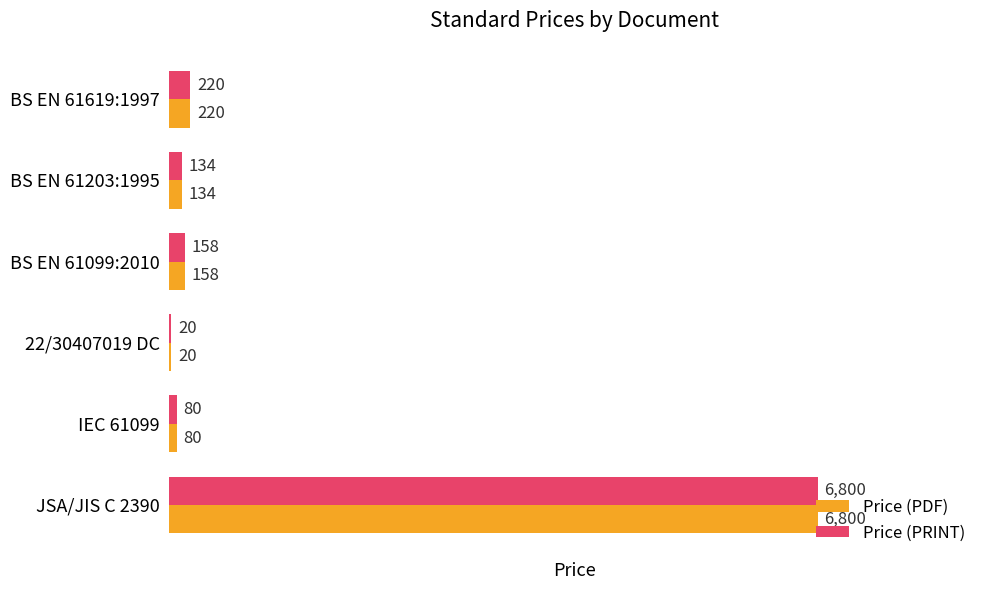

What is the sum of the Price (PDF) values at JSA/JIS C 2390 and 22/30407019 DC?

6820